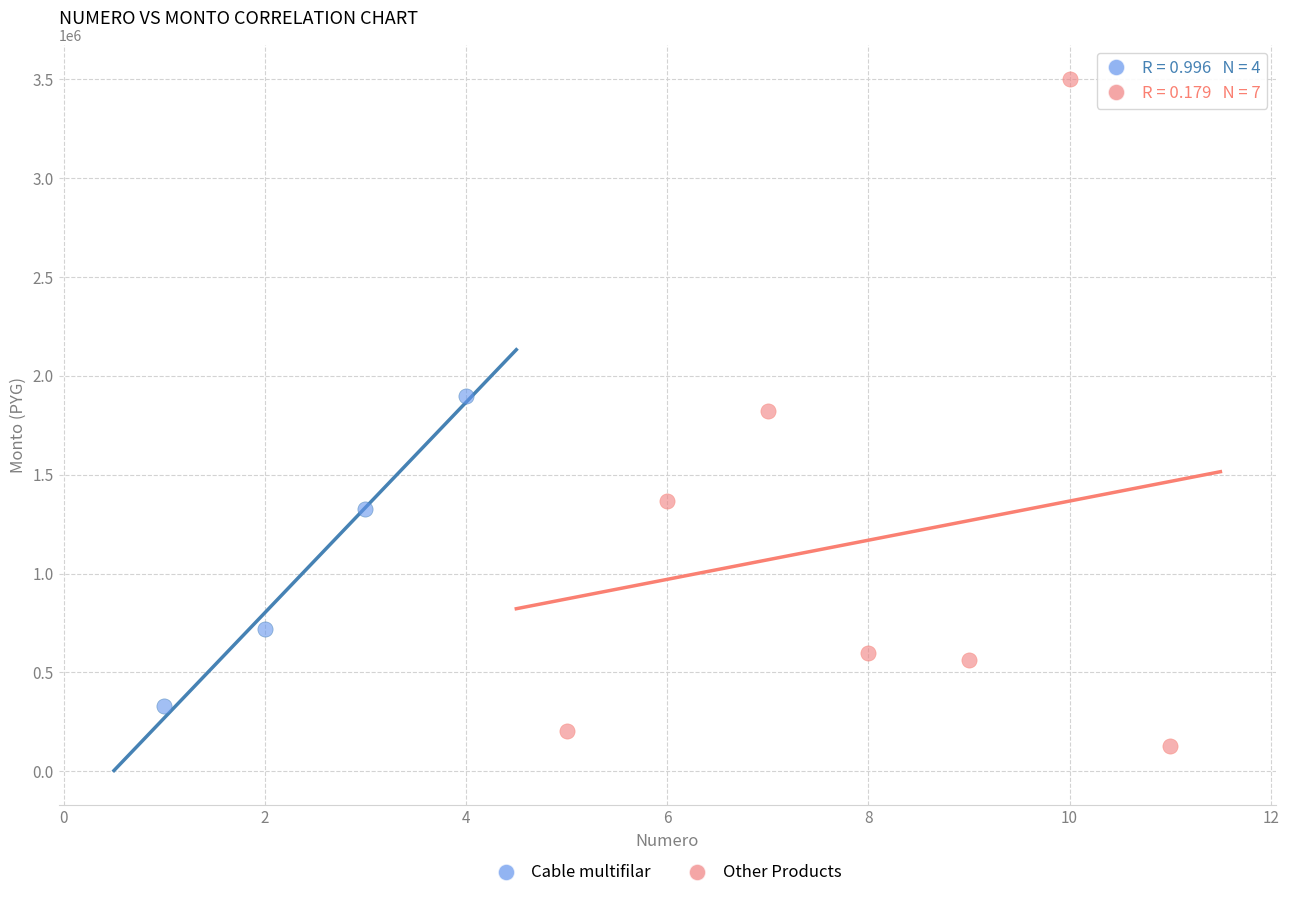

Which series contains the lowest Y value?

Other Products